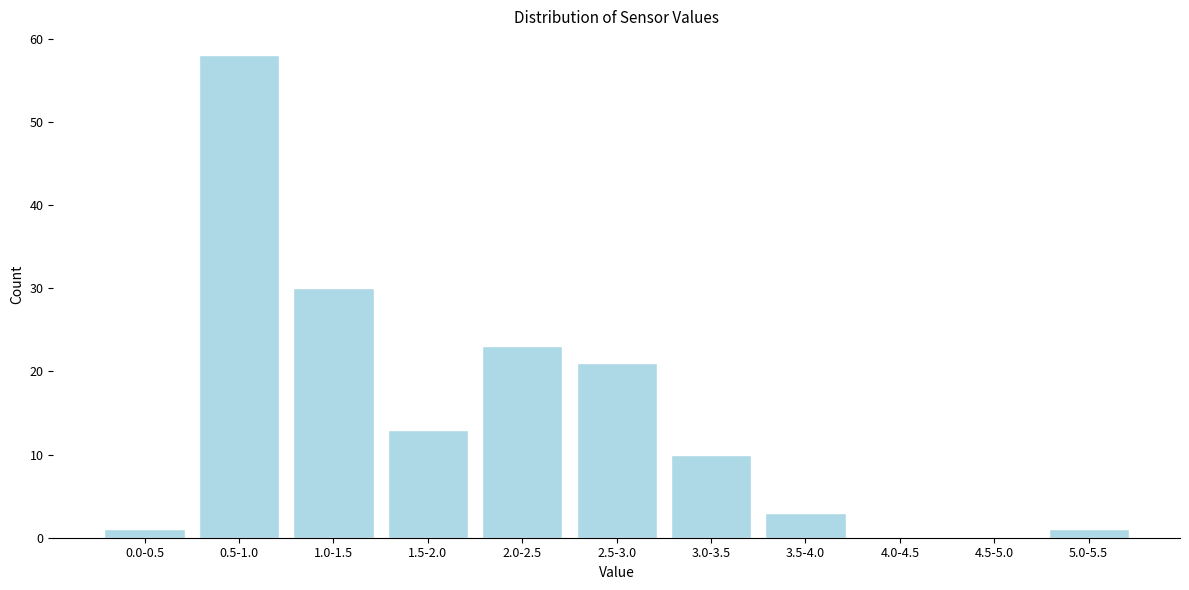

Reading right to left, transcribe all the data shown in this chart.

5.0-5.5=1	4.5-5.0=0	4.0-4.5=0	3.5-4.0=3	3.0-3.5=10	2.5-3.0=21	2.0-2.5=23	1.5-2.0=13	1.0-1.5=30	0.5-1.0=58	0.0-0.5=1